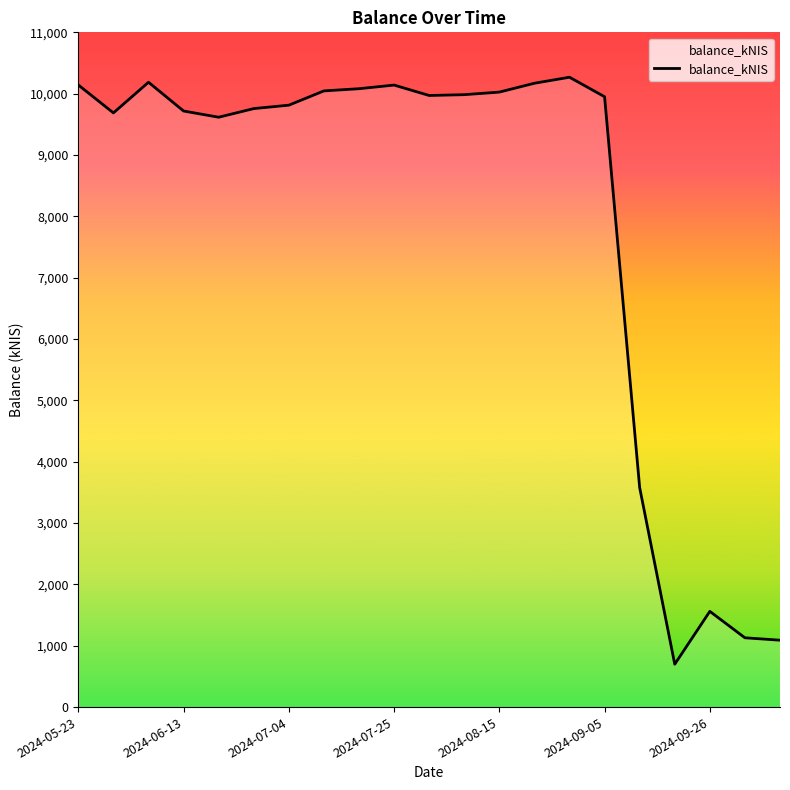

What is the maximum value shown in the chart?

10267.9